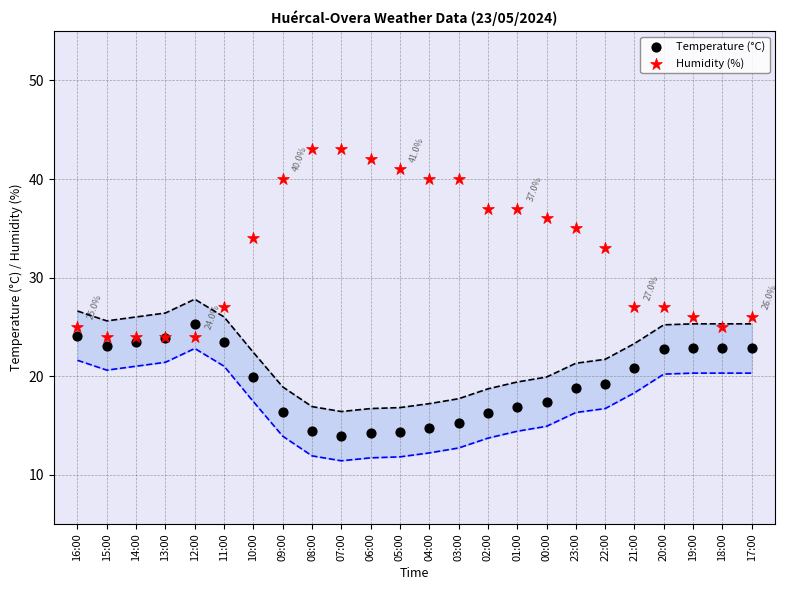

Which series has the largest Y range (max minus min)?

Humidity (%)